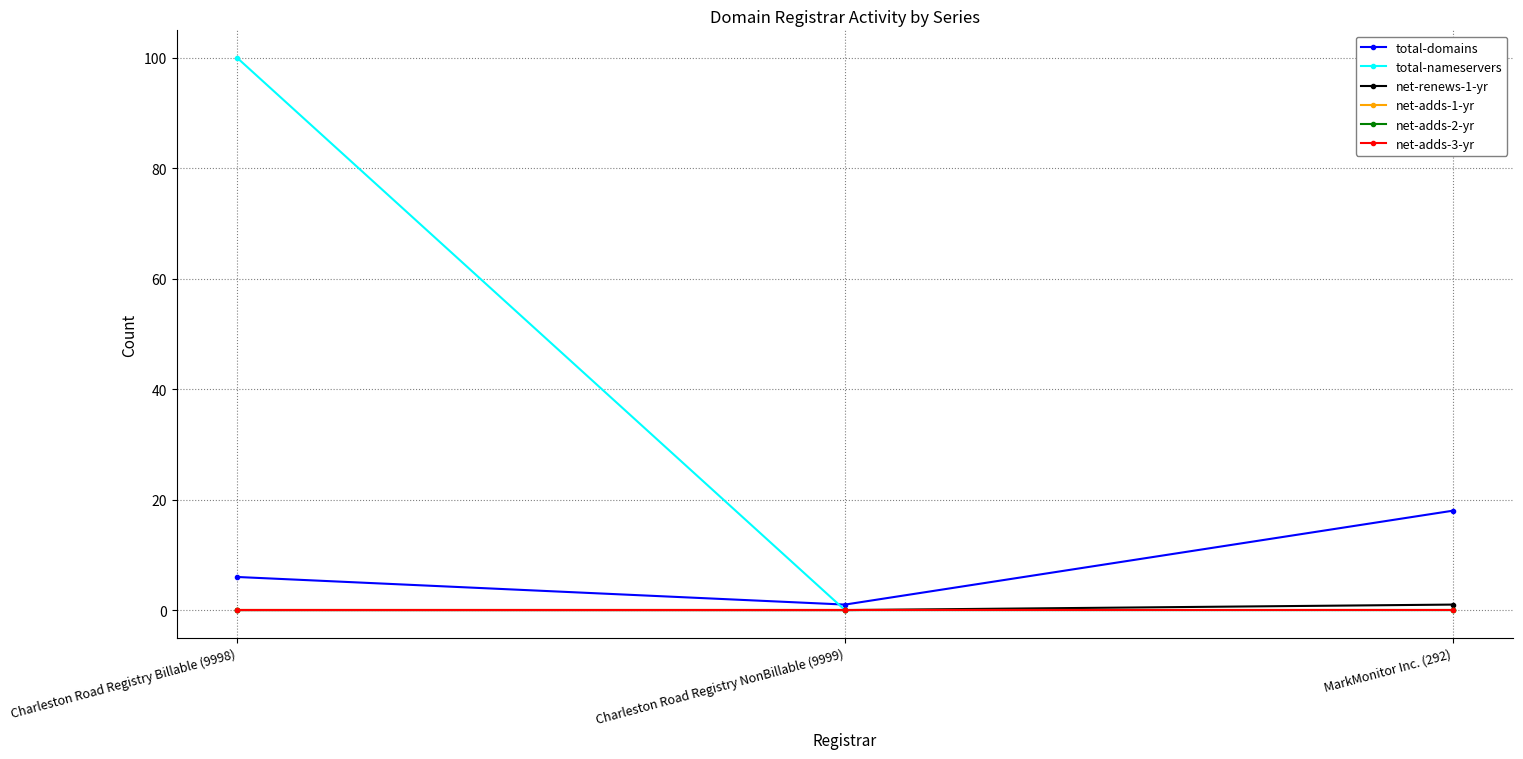

Reading left to right, list all the values displayed in this chart.

total-domains: Charleston Road Registry Billable (9998)=6	Charleston Road Registry NonBillable (9999)=1	MarkMonitor Inc. (292)=18
total-nameservers: Charleston Road Registry Billable (9998)=100	Charleston Road Registry NonBillable (9999)=0	MarkMonitor Inc. (292)=0
net-renews-1-yr: Charleston Road Registry Billable (9998)=0	Charleston Road Registry NonBillable (9999)=0	MarkMonitor Inc. (292)=1
net-adds-1-yr: Charleston Road Registry Billable (9998)=0	Charleston Road Registry NonBillable (9999)=0	MarkMonitor Inc. (292)=0
net-adds-2-yr: Charleston Road Registry Billable (9998)=0	Charleston Road Registry NonBillable (9999)=0	MarkMonitor Inc. (292)=0
net-adds-3-yr: Charleston Road Registry Billable (9998)=0	Charleston Road Registry NonBillable (9999)=0	MarkMonitor Inc. (292)=0